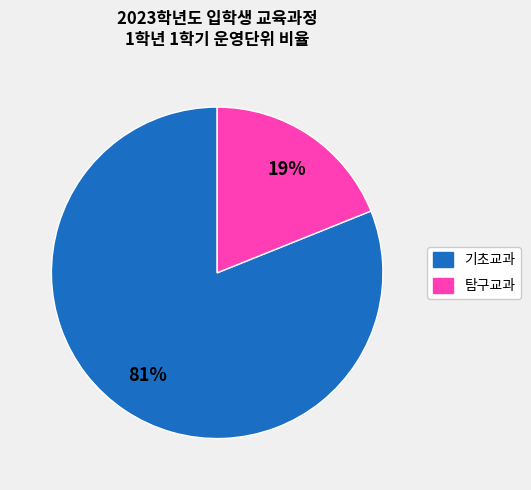

Count the number of slices in the pie.

2